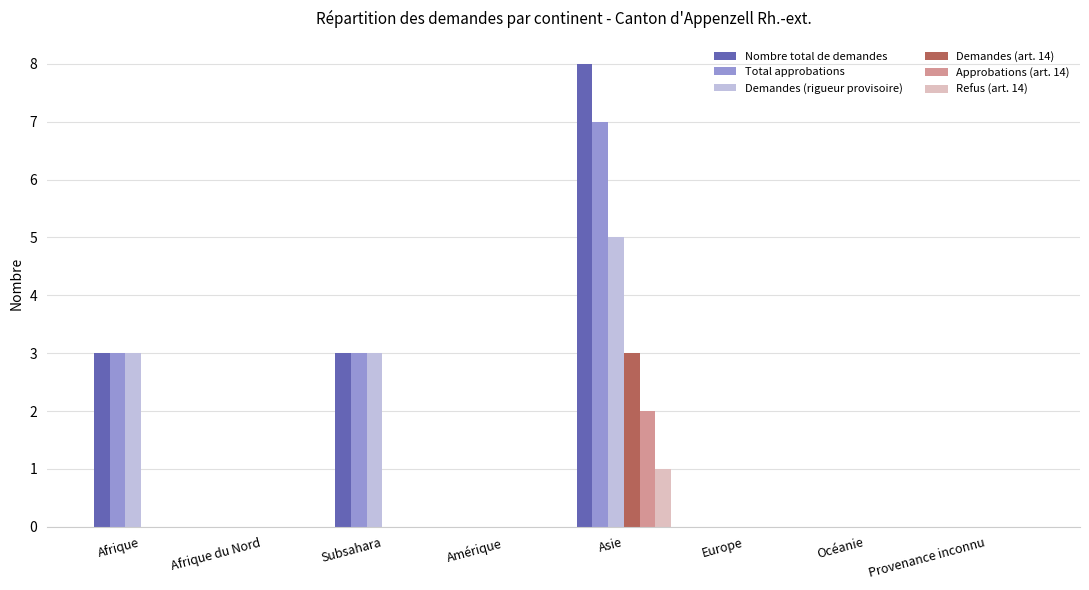

Reading left to right, transcribe all the data shown in this chart.

Nombre total de demandes: 3	0	3	0	8	0	0	0
Total approbations: 3	0	3	0	7	0	0	0
Demandes (rigueur provisoire): 3	0	3	0	5	0	0	0
Demandes (art. 14): 0	0	0	0	3	0	0	0
Approbations (art. 14): 0	0	0	0	2	0	0	0
Refus (art. 14): 0	0	0	0	1	0	0	0